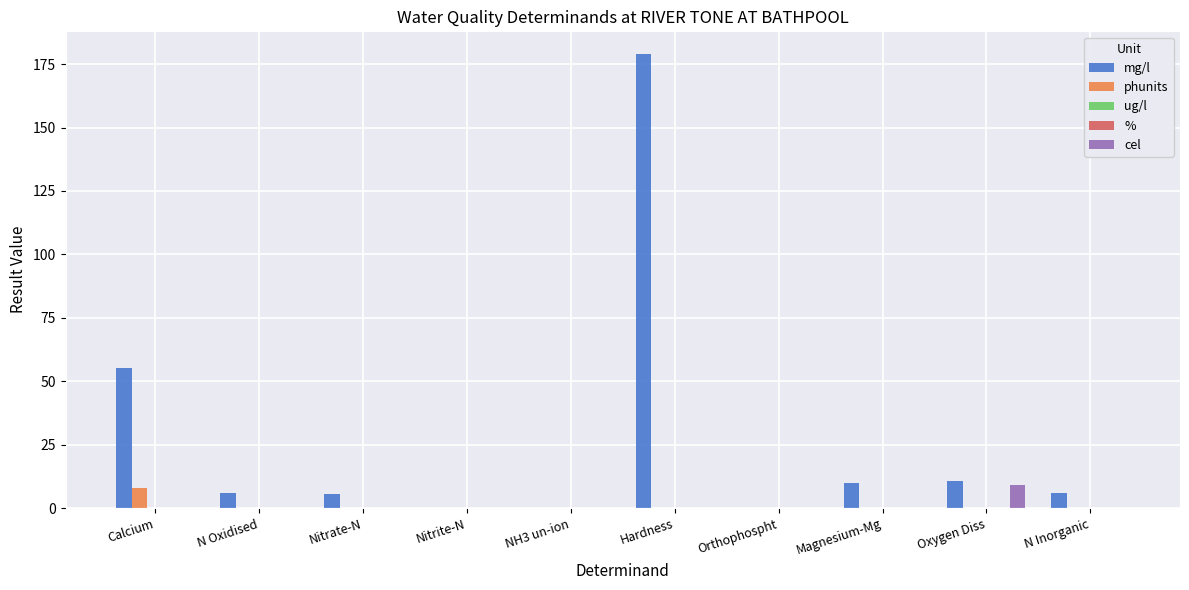

List the series in order of their peak value, highest first.

mg/l, cel, phunits, ug/l, %